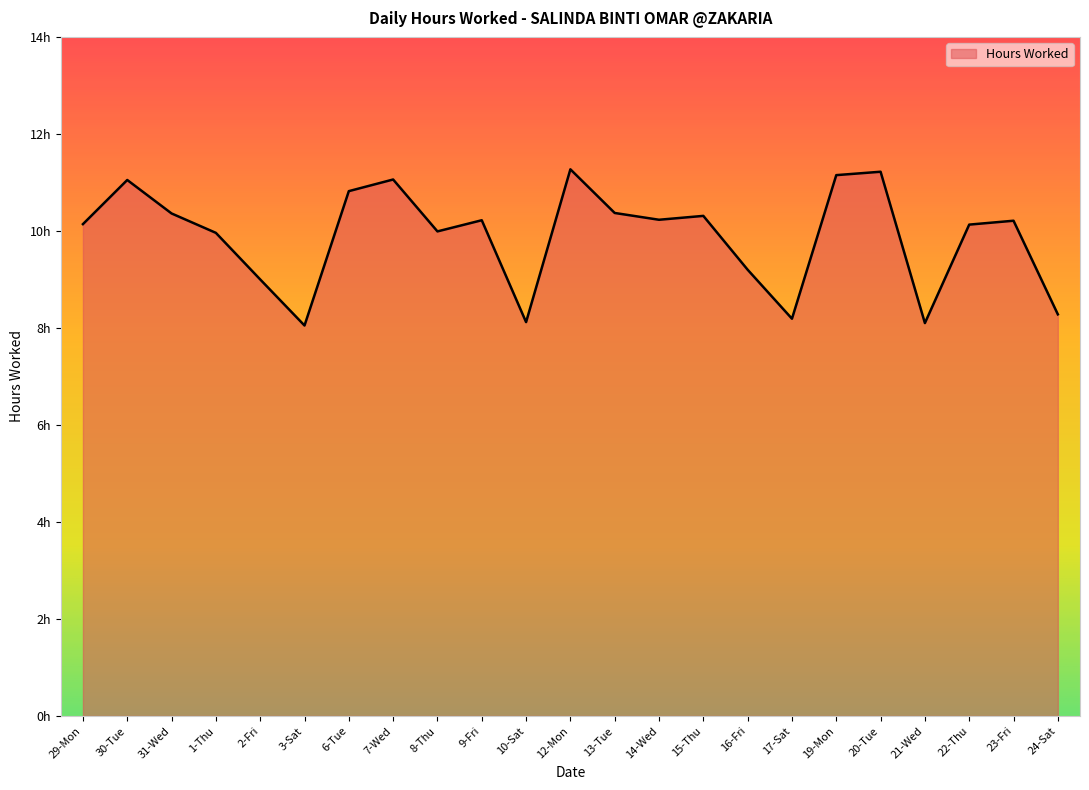

Reading left to right, what are all the values shown in this chart?

10.1	11.1	10.4	10.0	9.0	8.1	10.8	11.1	10.0	10.2	8.1	11.3	10.4	10.2	10.3	9.2	8.2	11.2	11.2	8.1	10.1	10.2	8.3